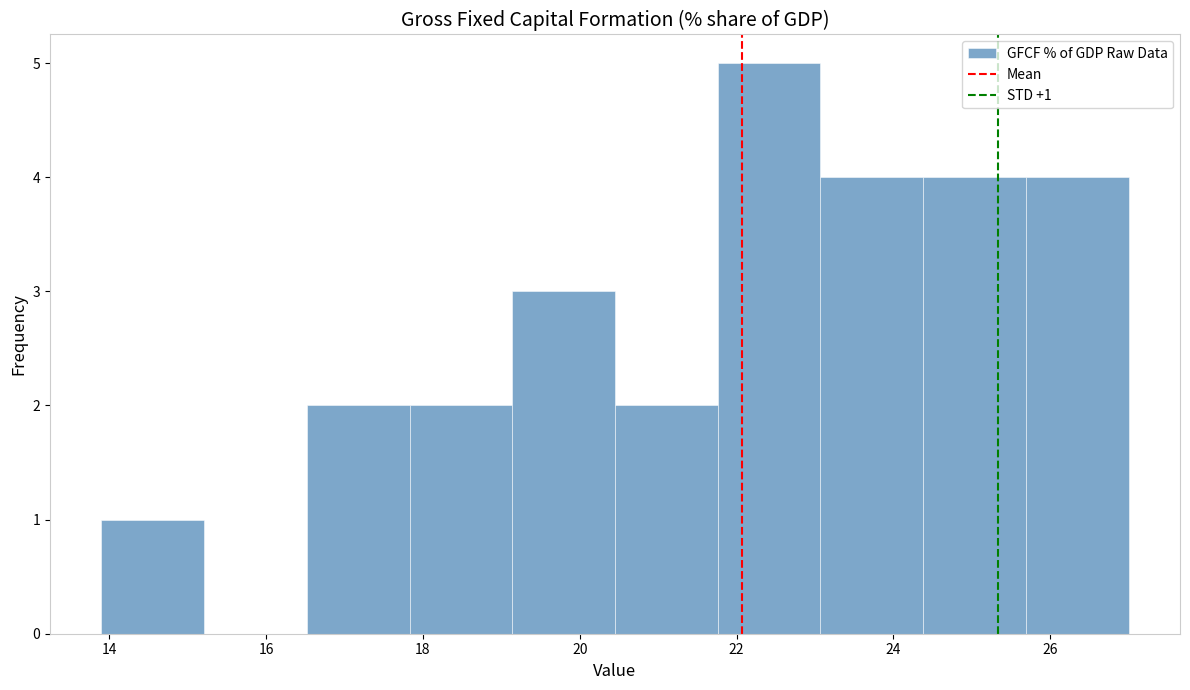

Over which range of the x-axis is the bar tallest?

21.8 to 23.0